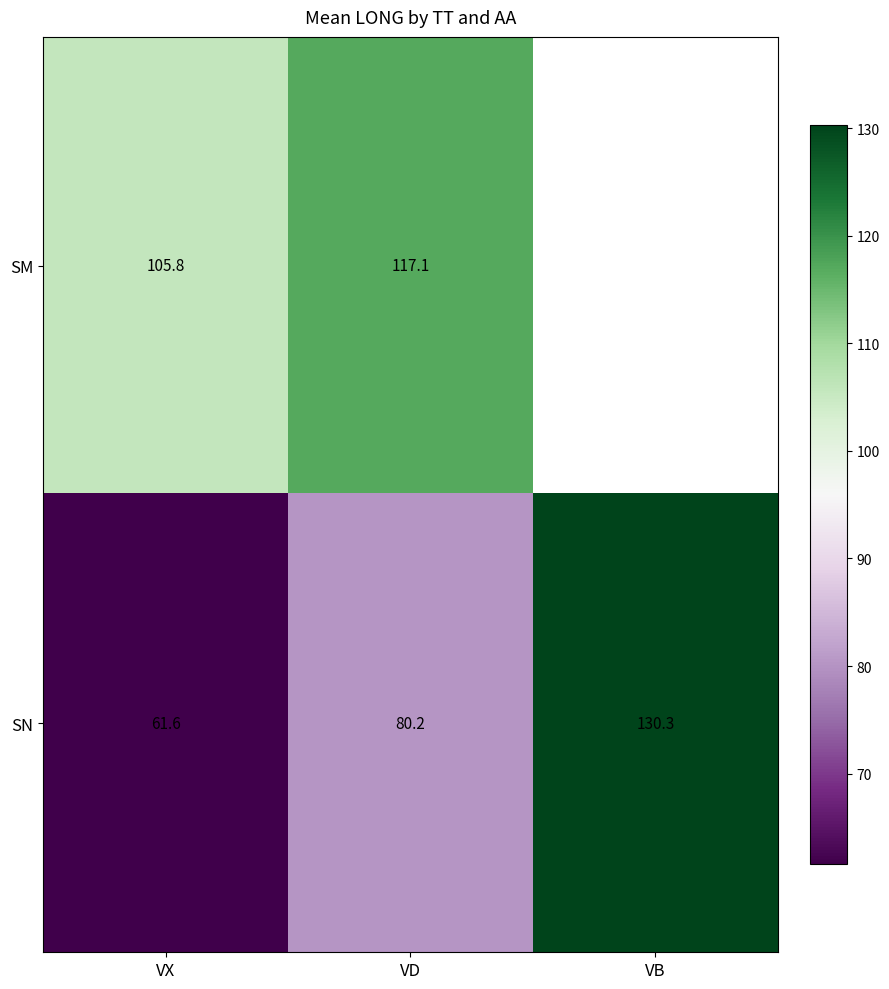

At how many categories does at least one series exceed 130?

1